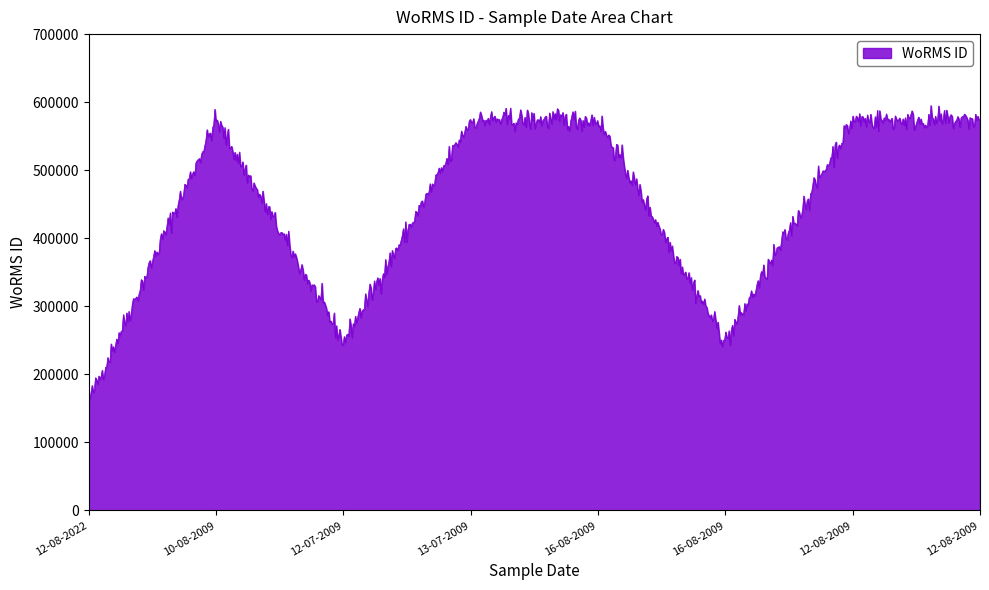

What is the greatest value displayed?

594991.1